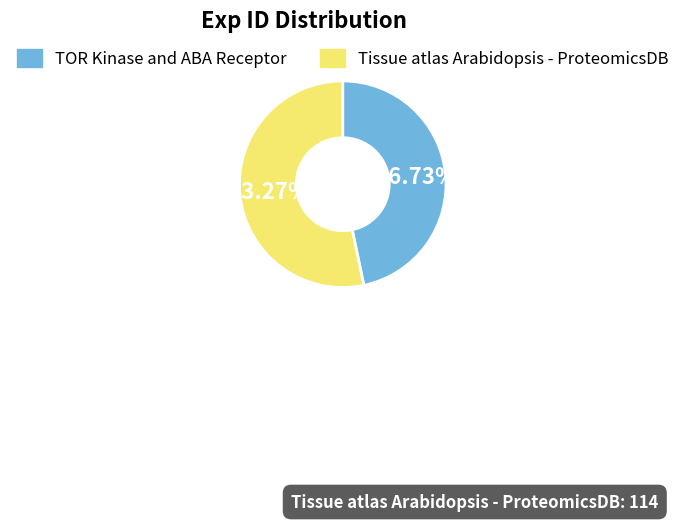

What is the total percentage of Tissue atlas Arabidopsis - ProteomicsDB and TOR Kinase and ABA Receptor?

100.0%